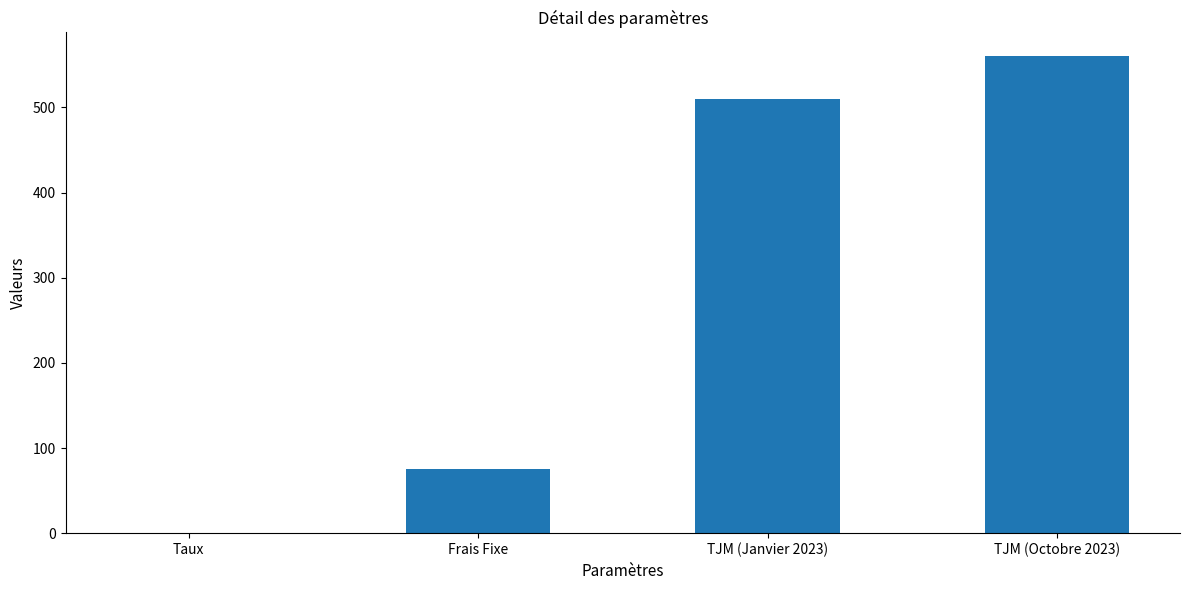

Where is the data nearest to the value 280?

Frais Fixe